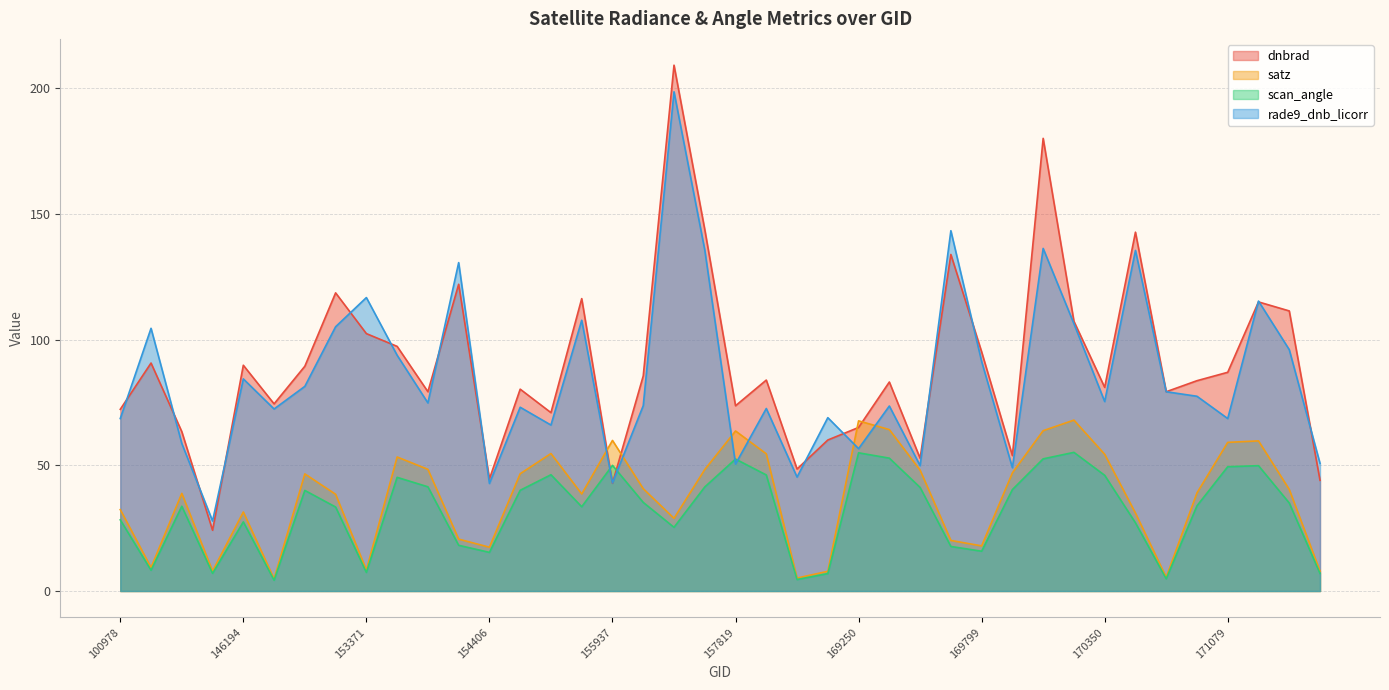

Which has a higher value, 157819 or 100978?

157819